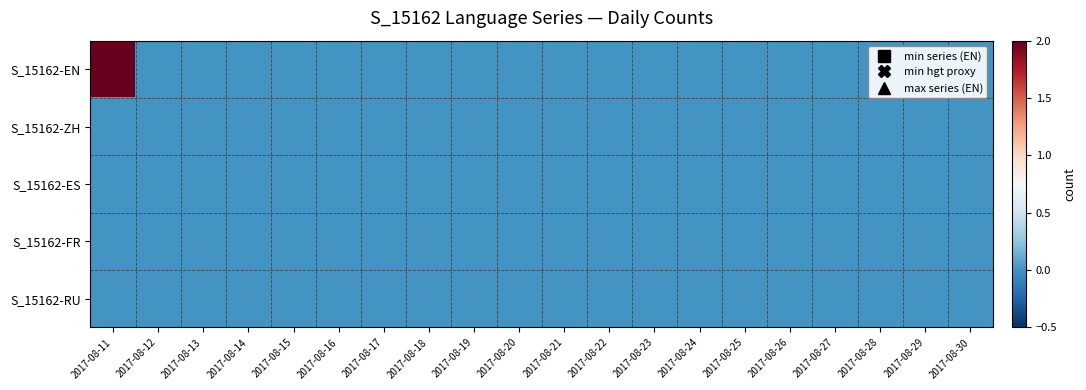

How many distinct data groups are displayed?

5